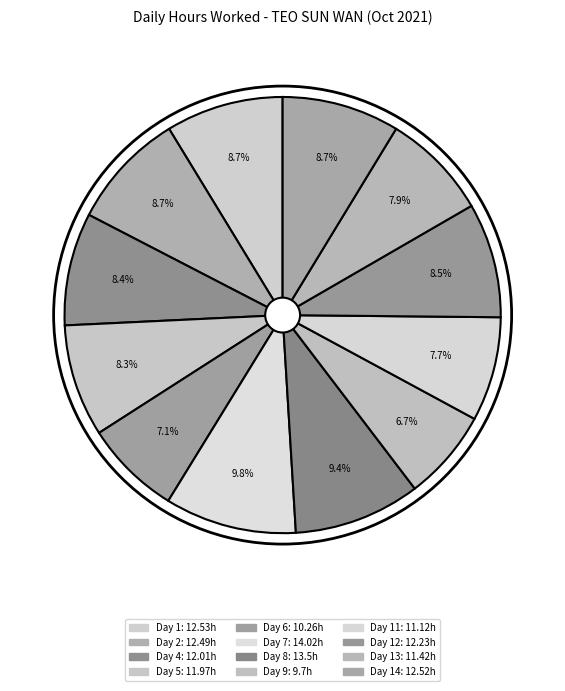

Which slice is the smallest?

Day 9